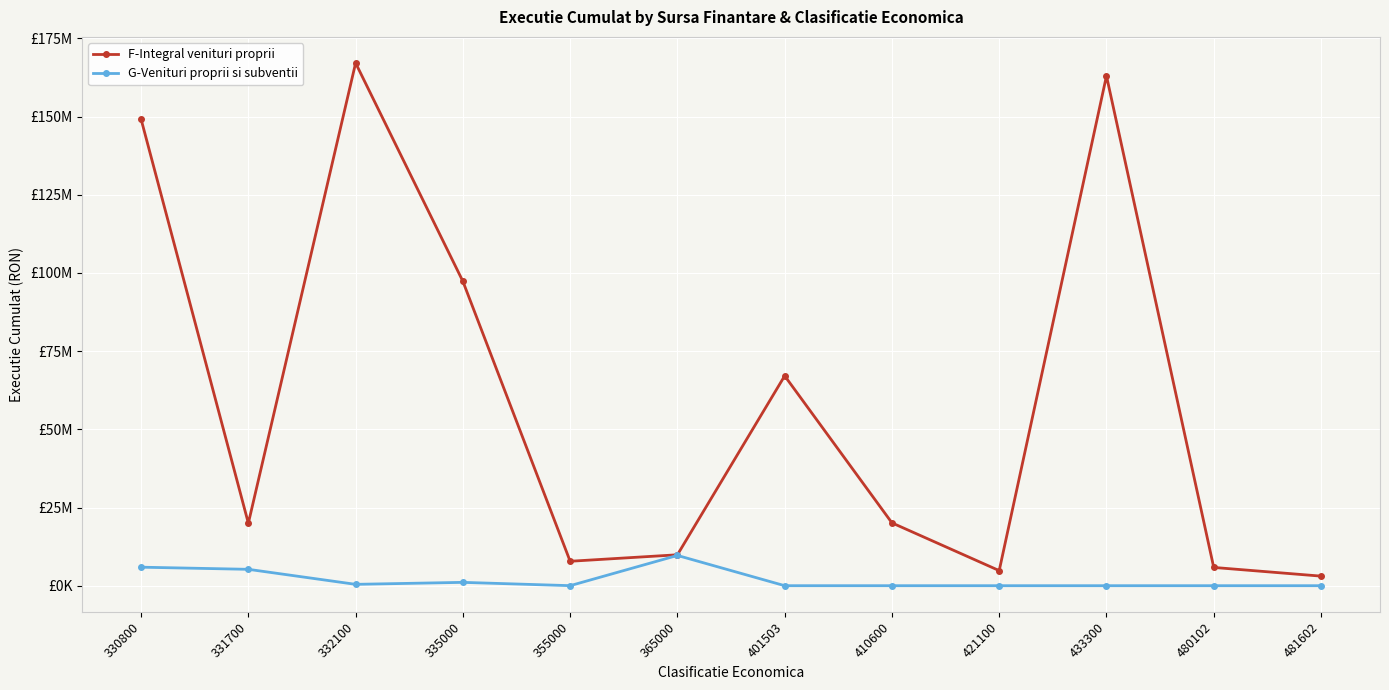

Reading left to right, extract all data points from this chart.

F-Integral venituri proprii: 149191654.4	19979476.0	167139955.4	97332605.4	7811332.2	9887117.7	67106742.5	20089924.8	4823607.5	163023952.8	5841335.2	3061397.3
G-Venituri proprii si subventii: 5919464.6	5236943.0	431345.6	1066575.0	11122.2	9675093.8	1150.0	0.0	0.0	0.0	0.0	0.0